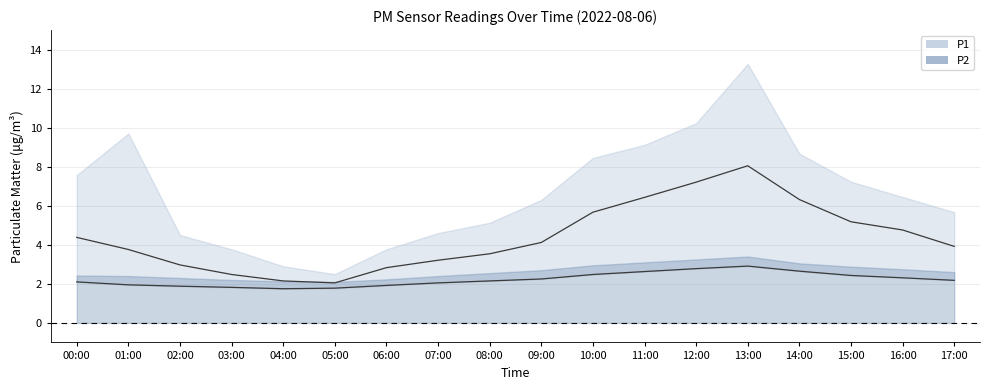

What is the highest value of the P2 series?

2.9